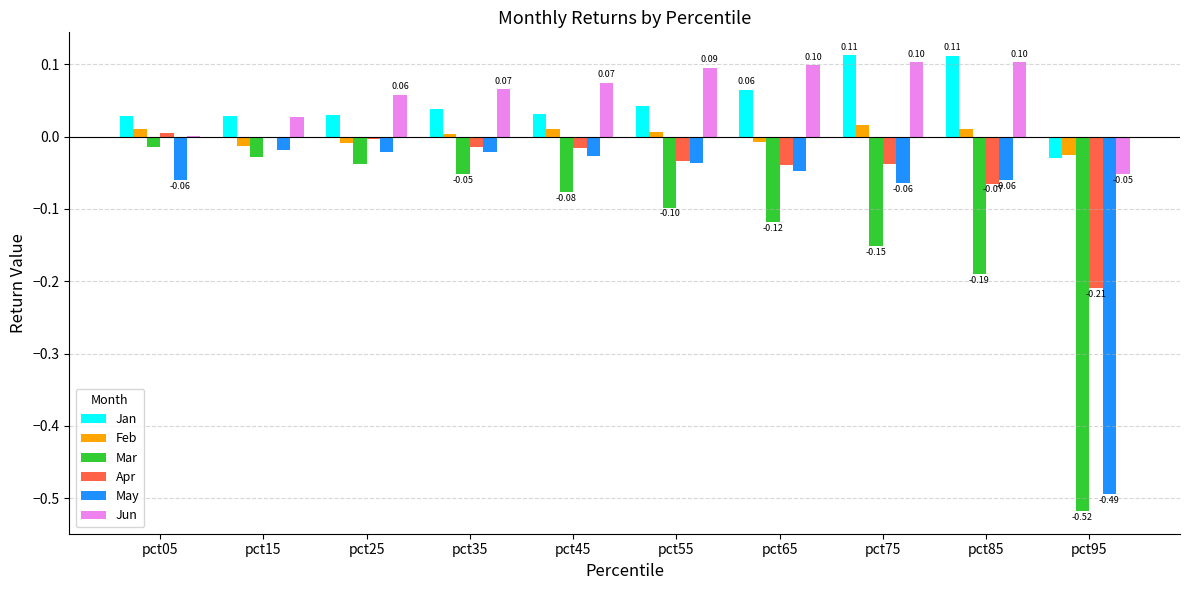

The Jan series shows 0.0 at pct25. True or false?

False